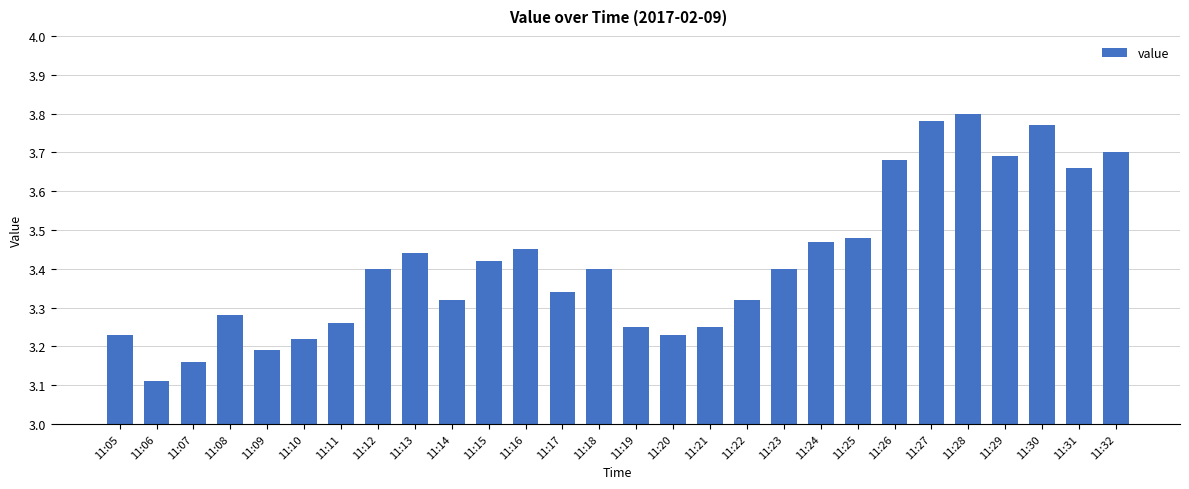

Are the bars horizontal?

No